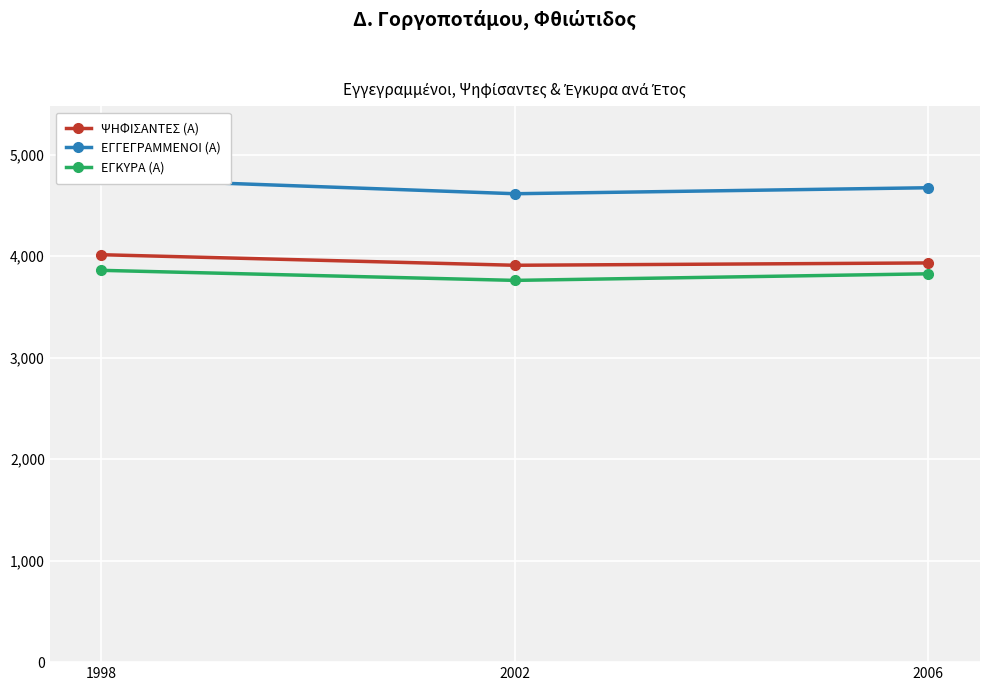

Reading right to left, what are all the values shown in this chart?

ΨΗΦΙΣΑΝΤΕΣ (Α): 3934	3911	4015
ΕΓΓΕΓΡΑΜΜΕΝΟΙ (Α): 4675	4616	4763
ΕΓΚΥΡΑ (Α): 3827	3762	3861